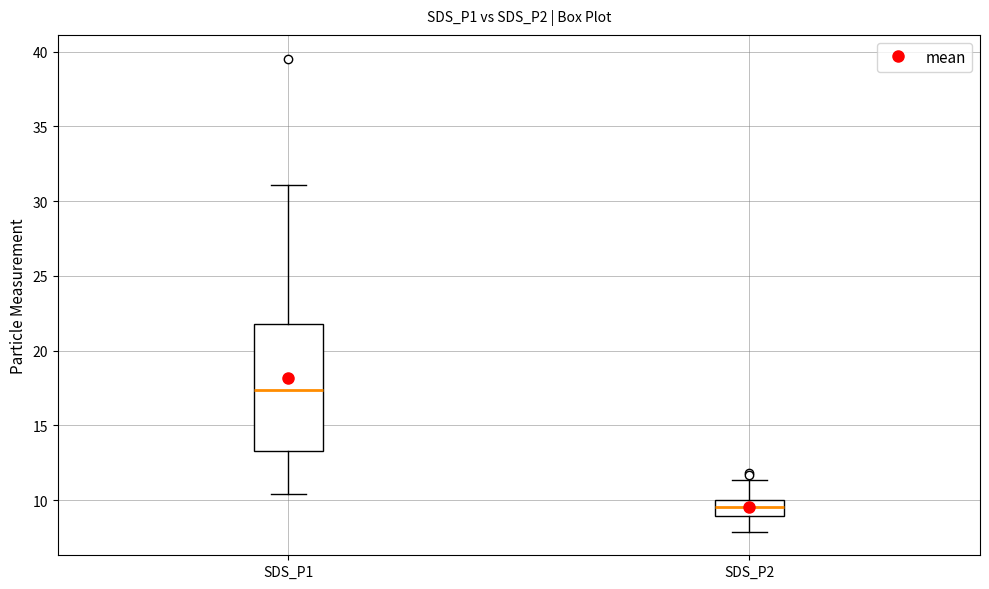

Where does the upper whisker of the box for SDS_P1 end on the y-axis? The values are not printed on the chart, so give them approximately, as read against the axis.

31.0